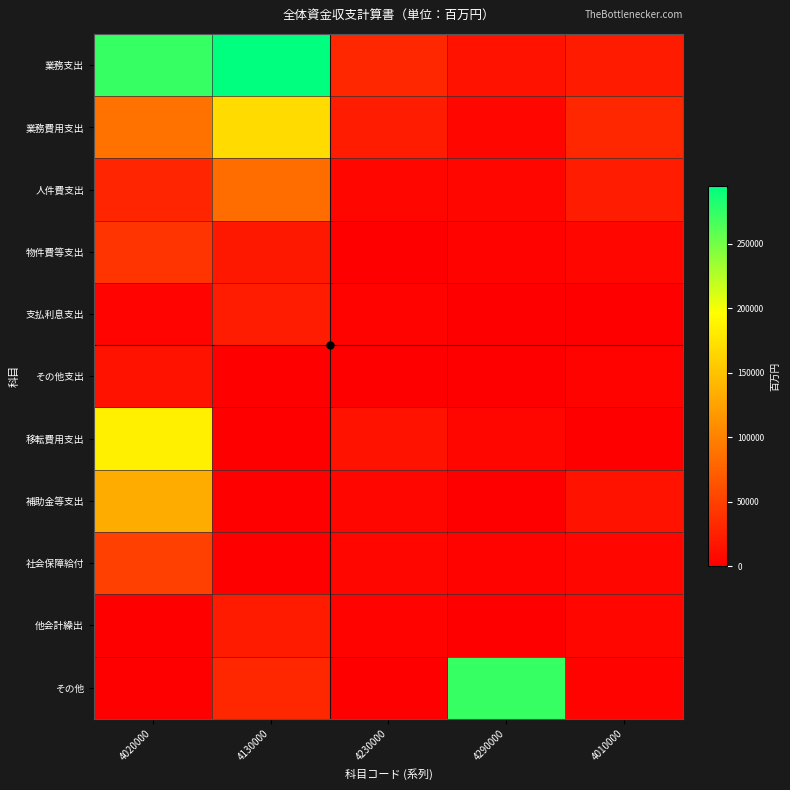

Reading left to right, what are all the values shown in this chart?

業務支出: 4020000=273082	4130000=294757	4230000=30808	4290000=15022	4010000=21443
業務費用支出: 4020000=88108	4130000=168311	4230000=22433	4290000=6373	4010000=30808
人件費支出: 4020000=28966	4130000=84897	4230000=5505	4290000=4934	4010000=22433
物件費等支出: 4020000=41065	4130000=18911	4230000=199	4290000=2950	4010000=5505
支払利息支出: 4020000=3689	4130000=22638	4230000=2666	4290000=96	4010000=199
その他支出: 4020000=14388	4130000=264	4230000=5	4290000=0	4010000=2666
移転費用支出: 4020000=184975	4130000=85	4230000=15022	4290000=5505	4010000=5
補助金等支出: 4020000=133505	4130000=180	4230000=6373	4290000=199	4010000=15022
社会保障給付: 4020000=50408	4130000=32	4230000=4934	4290000=2666	4010000=6373
他会計繰出: 4020000=0	4130000=21443	4230000=2950	4290000=5	4010000=4934
その他: 4020000=1062	4130000=30808	4230000=96	4290000=273082	4010000=2950